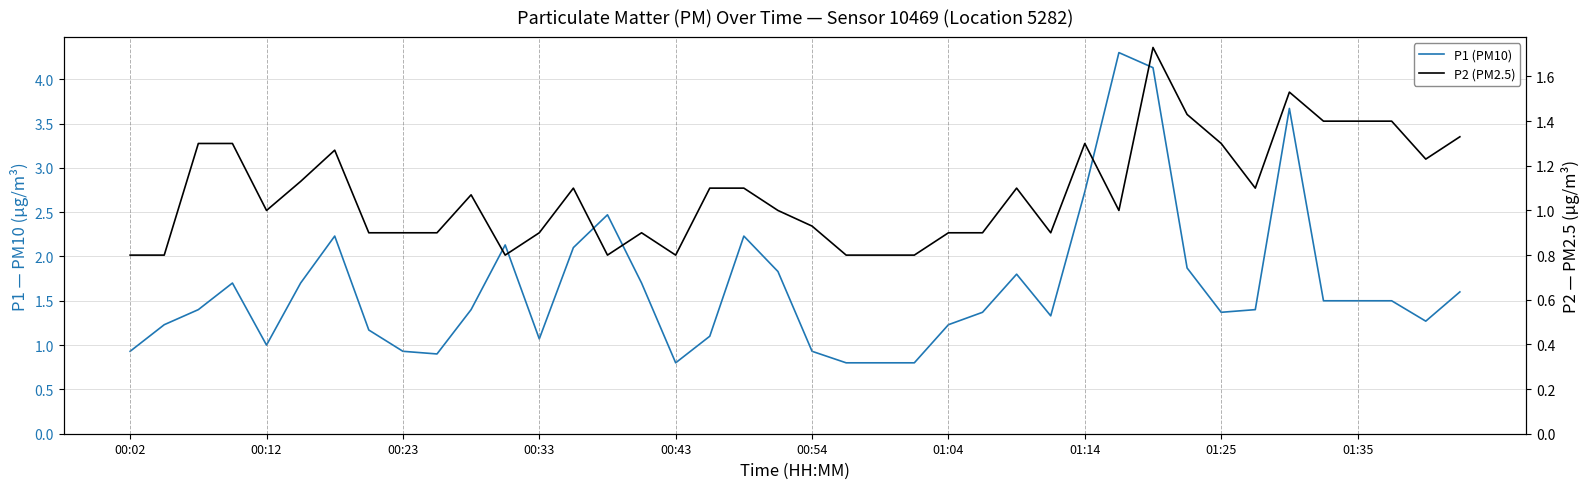

Which series has the widest spread of values?

P1 (PM10)